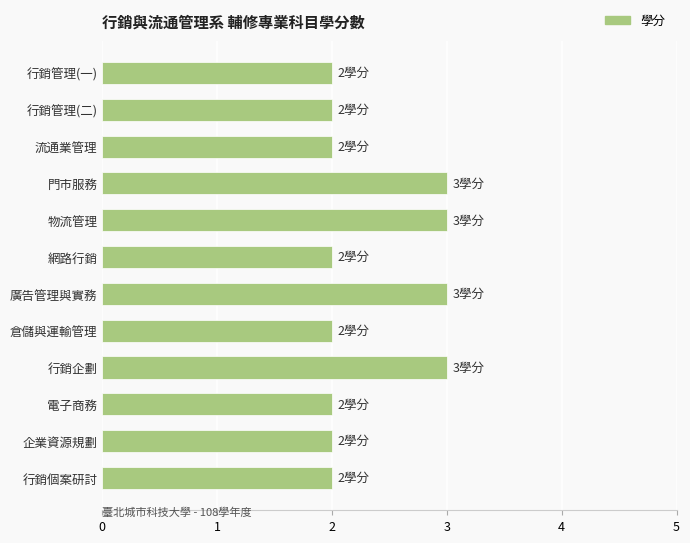

Reading top to bottom, what are all the values shown in this chart?

行銷管理(一)=2	行銷管理(二)=2	流通業管理=2	門市服務=3	物流管理=3	網路行銷=2	廣告管理與實務=3	倉儲與運輸管理=2	行銷企劃=3	電子商務=2	企業資源規劃=2	行銷個案研討=2